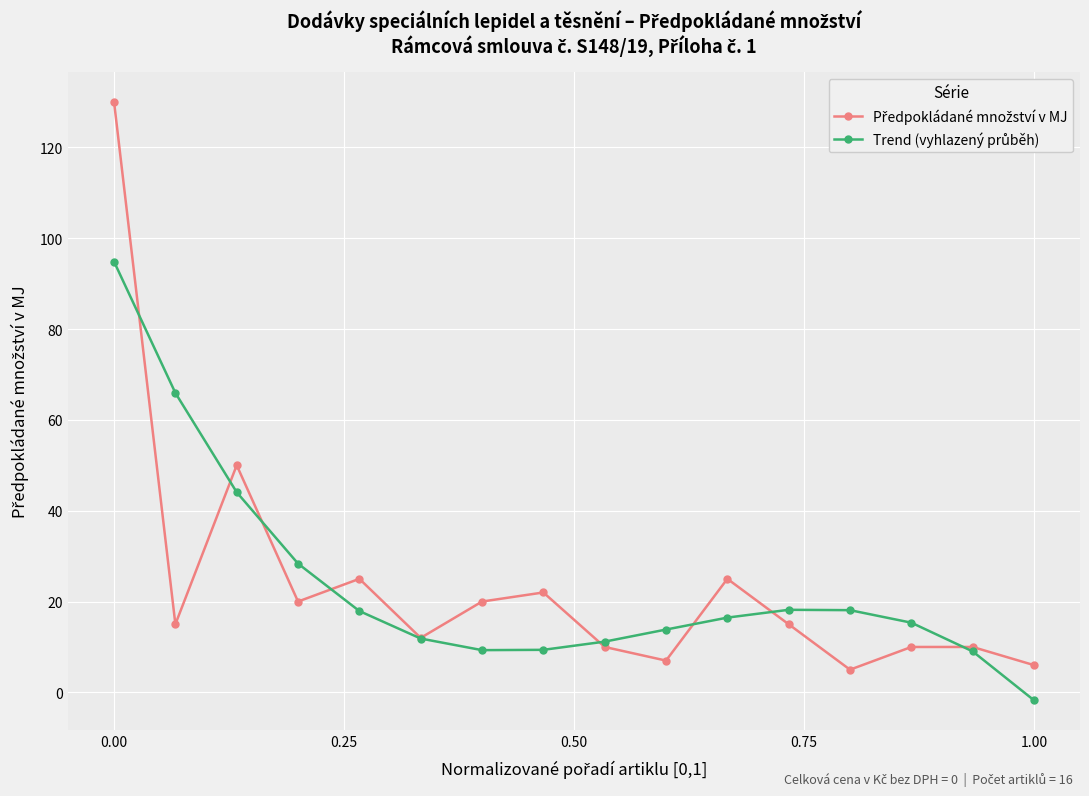

What is the greatest value displayed?

130.0